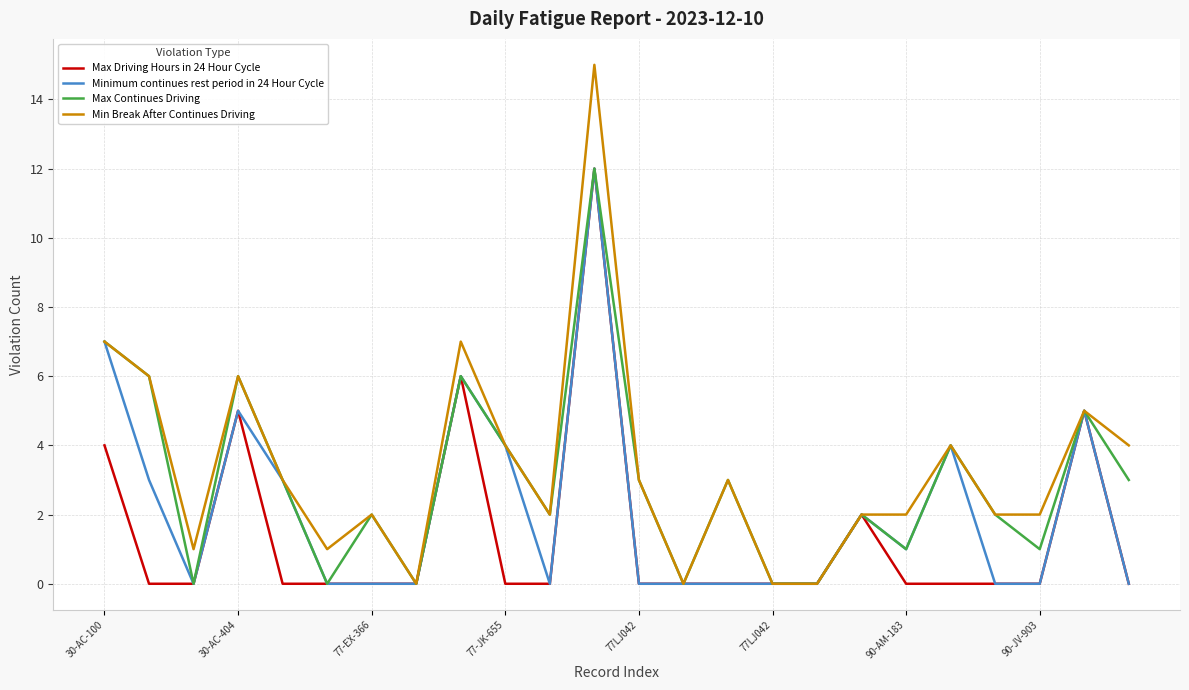

What is the highest value of the Min Break After Continues Driving series?

15